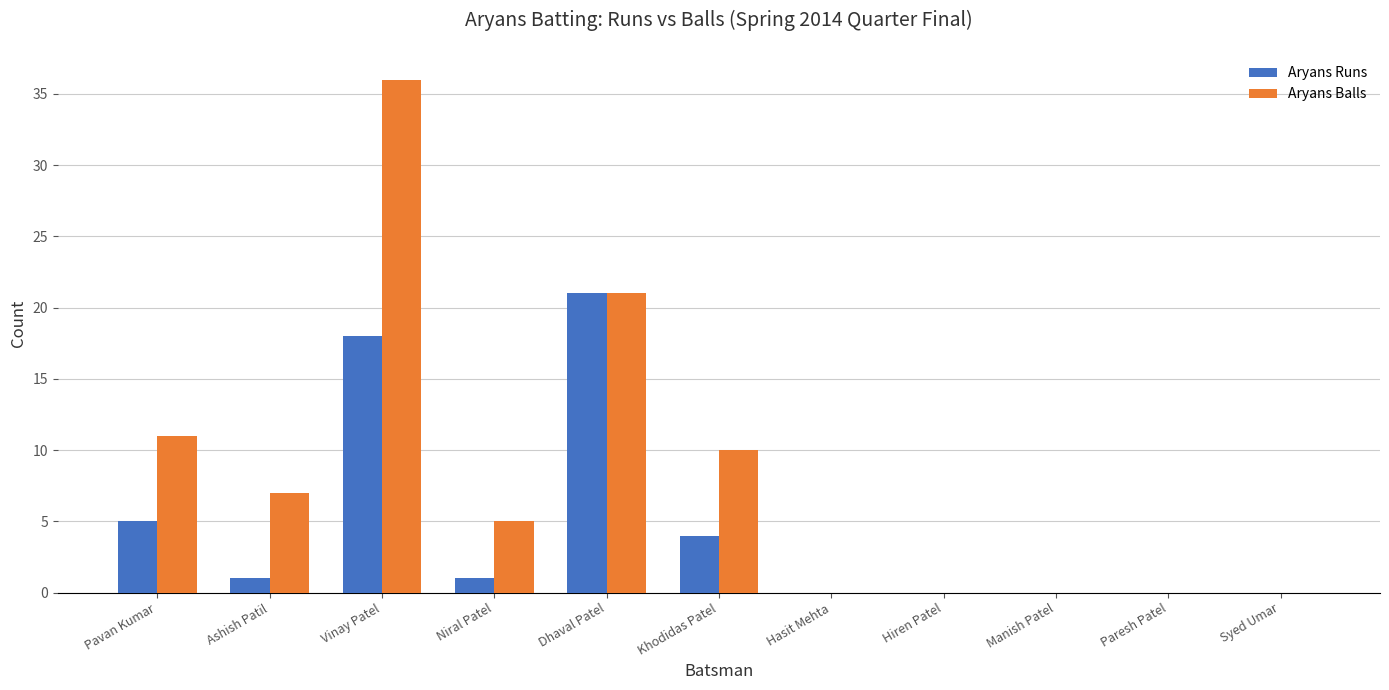

Is it true that Aryans Runs equals 0 at Manish Patel?

True